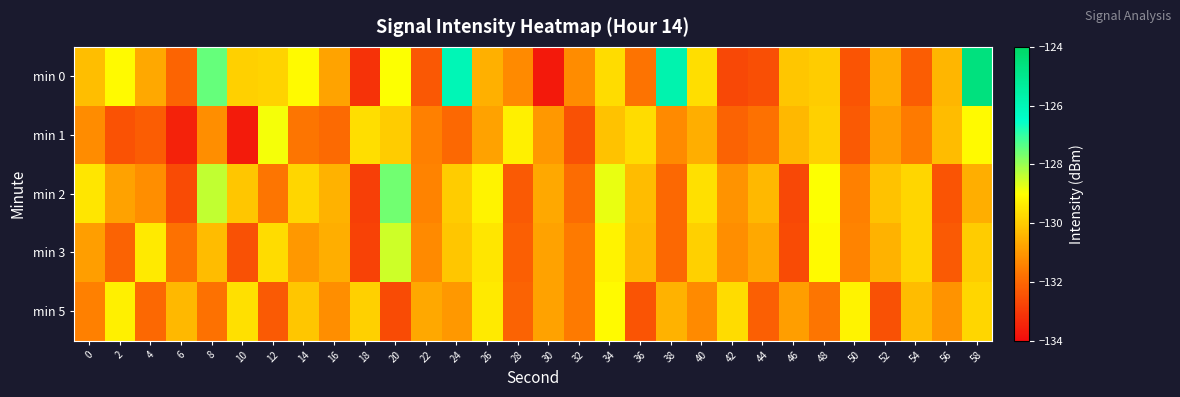

Reading right to left, extract all data points from this chart.

min 0: 58=-124.6	56=-130.4	54=-132.2	52=-130.6	50=-132.4	48=-130.0	46=-130.1	44=-132.6	42=-132.7	40=-129.6	38=-125.8	36=-131.7	34=-129.7	32=-131.2	30=-133.7	28=-131.3	26=-130.5	24=-126.0	22=-132.3	20=-129.0	18=-133.2	16=-130.8	14=-129.1	12=-129.8	10=-129.9	8=-127.5	6=-132.1	4=-130.7	2=-129.1	0=-130.3
min 1: 58=-129.1	56=-130.3	54=-131.6	52=-130.9	50=-132.3	48=-129.9	46=-130.4	44=-131.8	42=-132.1	40=-130.6	38=-131.3	36=-129.7	34=-130.2	32=-132.5	30=-131.0	28=-129.3	26=-130.8	24=-132.0	22=-131.5	20=-130.0	18=-129.6	16=-132.0	14=-131.7	12=-128.9	10=-133.7	8=-131.2	6=-133.5	4=-132.2	2=-132.5	0=-131.2
min 2: 58=-130.6	56=-132.4	54=-129.8	52=-130.2	50=-131.5	48=-129.0	46=-132.7	44=-130.4	42=-131.1	40=-129.6	38=-132.0	36=-130.3	34=-128.8	32=-131.9	30=-130.7	28=-132.3	26=-129.2	24=-130.0	22=-131.4	20=-127.6	18=-132.9	16=-130.5	14=-129.8	12=-131.7	10=-130.1	8=-128.4	6=-132.6	4=-131.2	2=-130.8	0=-129.5
min 3: 58=-130.0	56=-132.3	54=-129.8	52=-130.5	50=-131.4	48=-129.1	46=-132.6	44=-130.7	42=-131.2	40=-129.9	38=-132.0	36=-130.4	34=-129.2	32=-131.6	30=-130.8	28=-132.2	26=-129.5	24=-130.1	22=-131.3	20=-128.5	18=-132.8	16=-130.6	14=-131.0	12=-129.7	10=-132.5	8=-130.3	6=-131.8	4=-129.4	2=-132.1	0=-130.9
min 5: 58=-129.8	56=-131.1	54=-130.3	52=-132.5	50=-129.2	48=-131.7	46=-130.9	44=-132.2	42=-129.7	40=-131.3	38=-130.5	36=-132.4	34=-129.1	32=-131.6	30=-130.8	28=-132.1	26=-129.4	24=-131.0	22=-130.7	20=-132.6	18=-129.9	16=-131.2	14=-130.1	12=-132.3	10=-129.6	8=-131.8	6=-130.4	4=-132.0	2=-129.3	0=-131.5